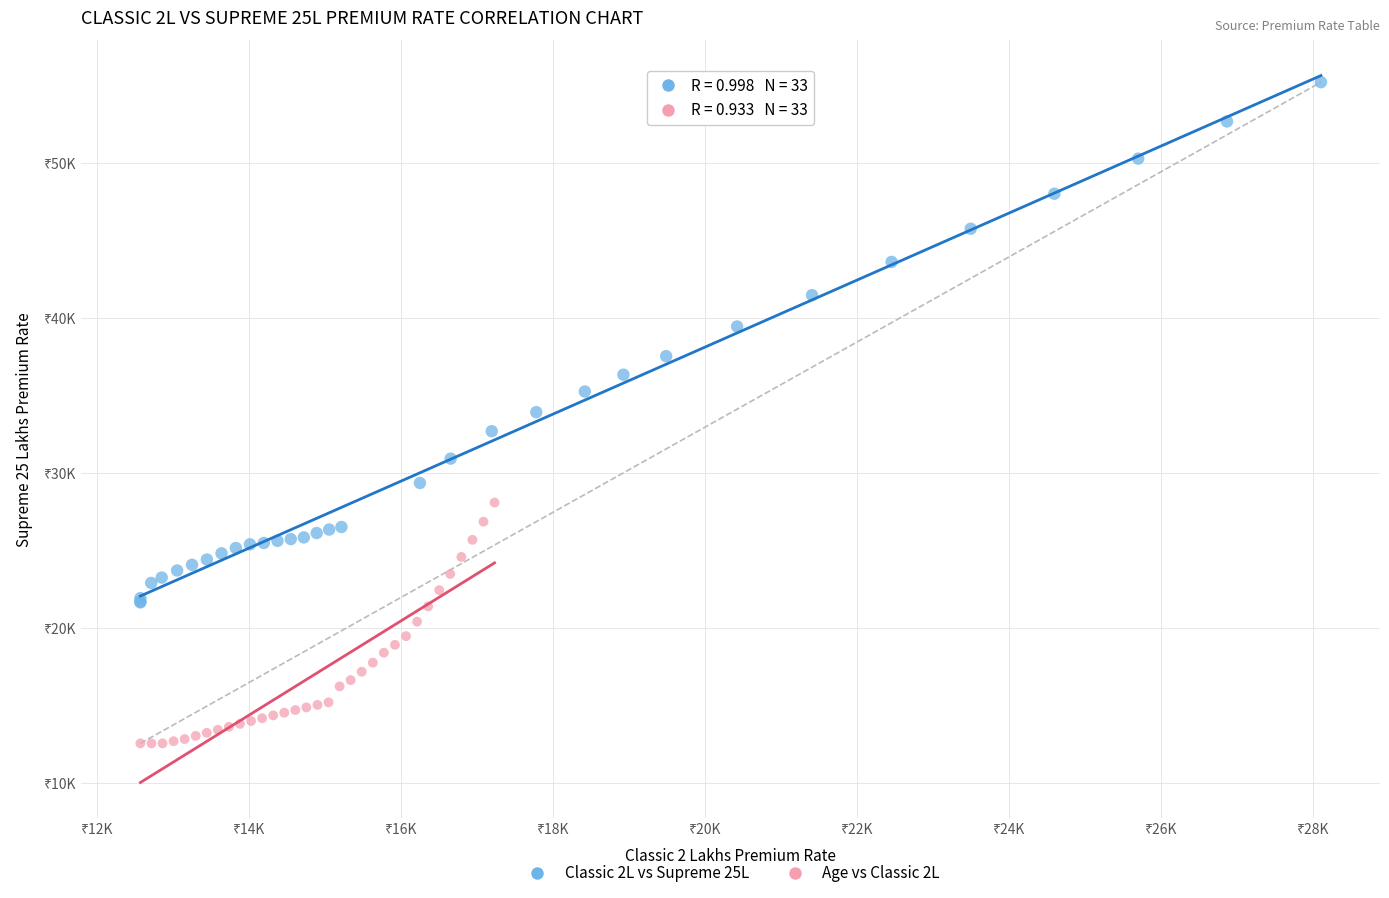

What are all the series names shown in the legend?

Classic 2L vs Supreme 25L, Age vs Classic 2L